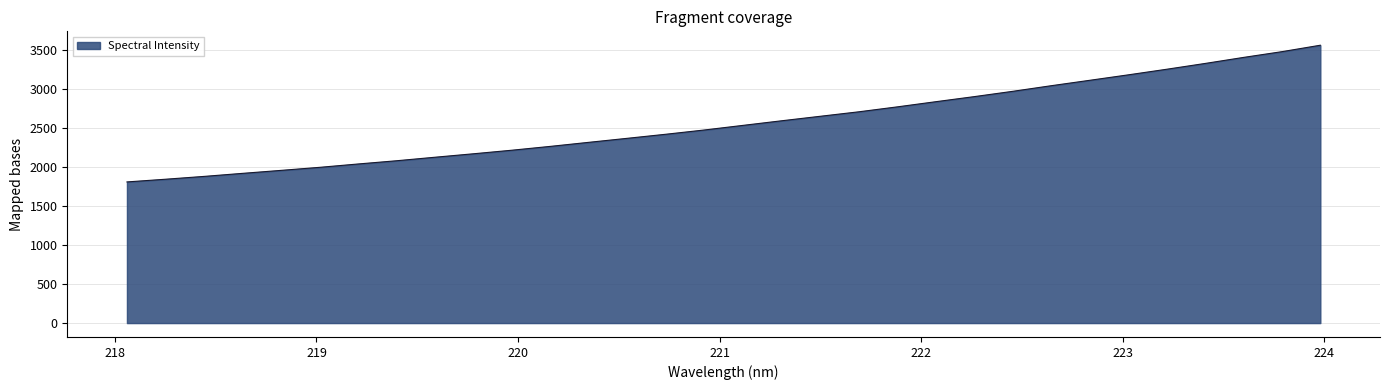

What is the difference between the maximum and minimum values?

1749.7